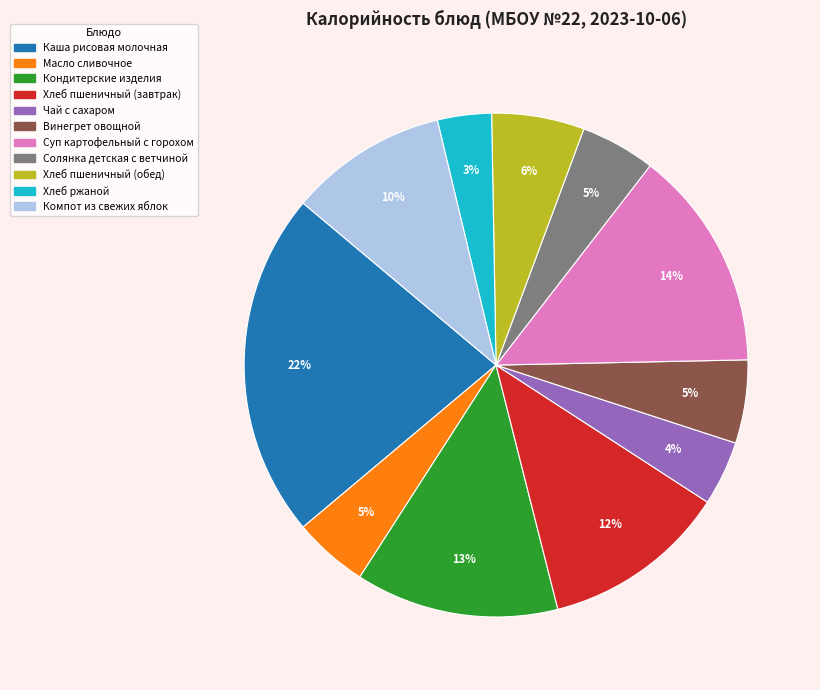

To the nearest percent, what is the combined percentage of Масло сливочное and Суп картофельный с горохом?

19%